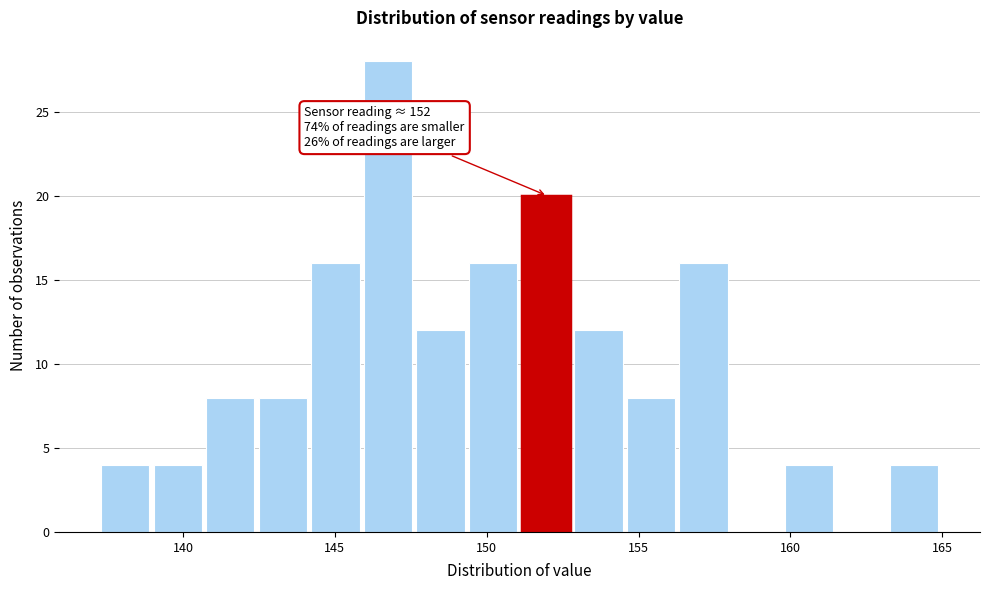

Read against the x-axis, roughly where is the centre of the tallest bar?

147.0